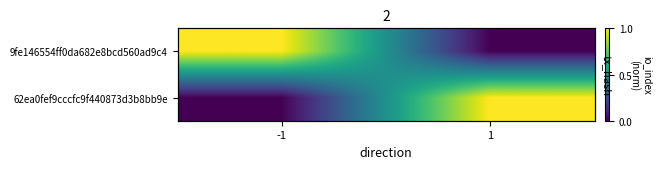

List the labels in order of 9fe146554ff0da682e8bcd560ad9c4 value, smallest first.

1, -1